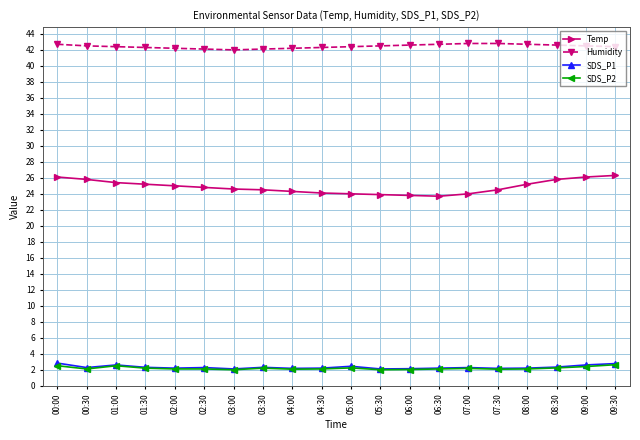

How many lines are shown in the chart?

4